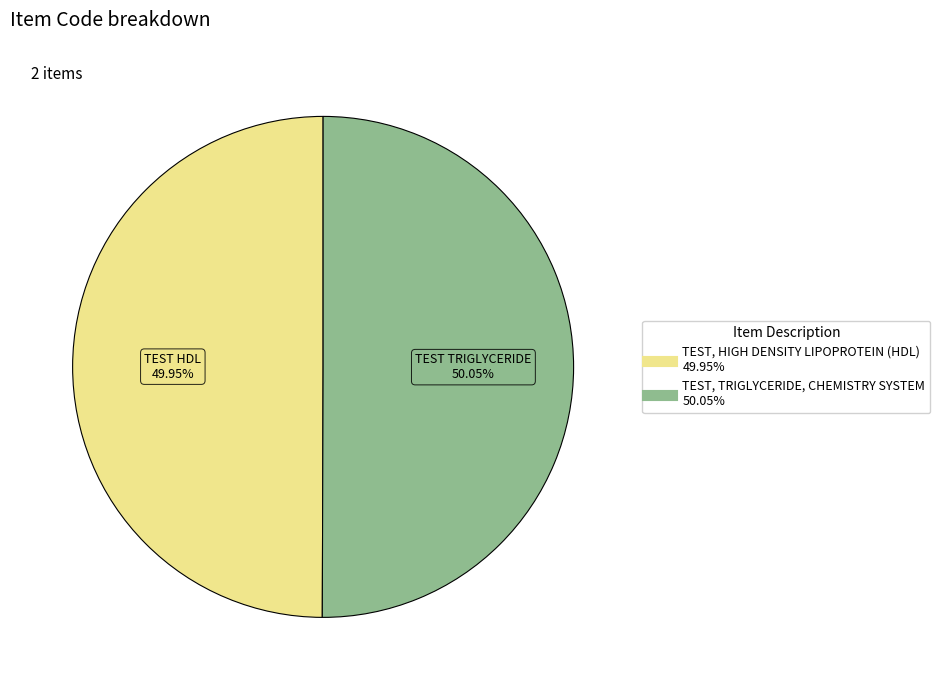

The TEST, TRIGLYCERIDE, CHEMISTRY SYSTEM slice represents 50% of the pie. True or false?

True